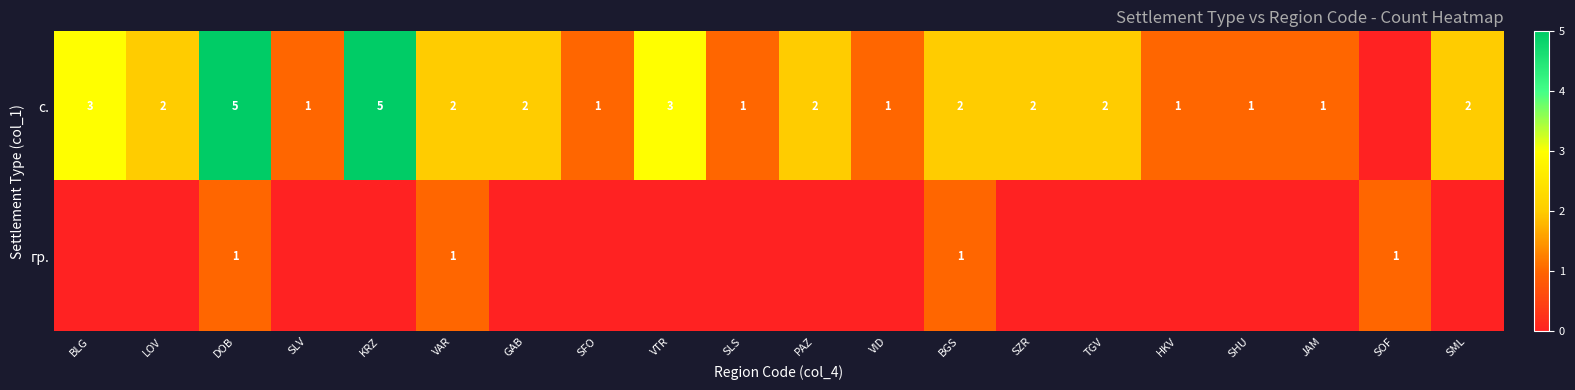

What is the total value across all series at VAR?

3